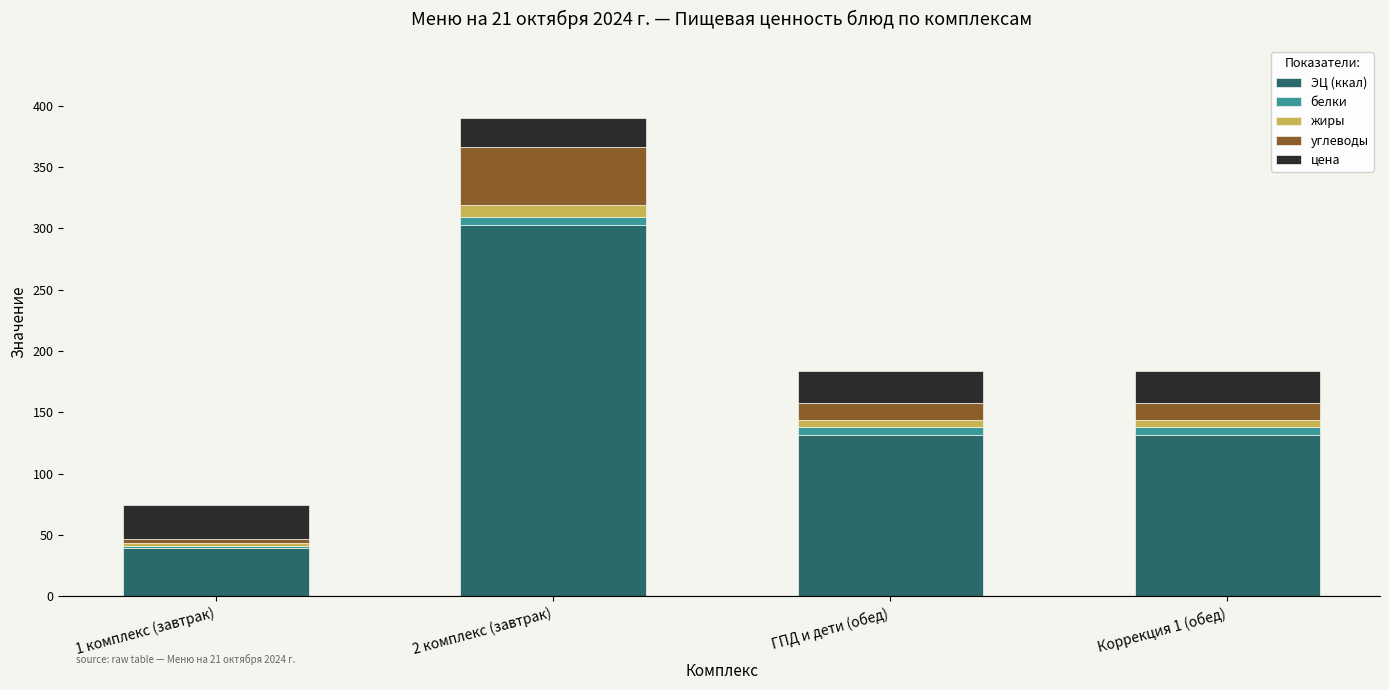

At which category is the sum across all series the highest?

2 комплекс (завтрак)